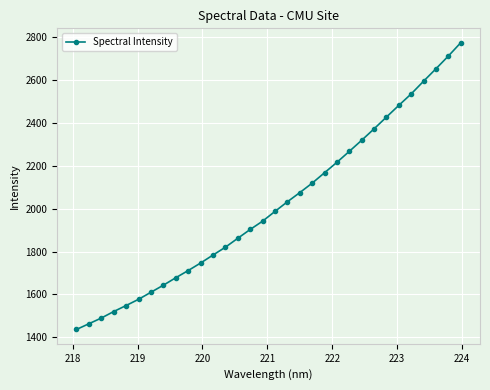

What is the minimum value shown in the chart?

1436.5